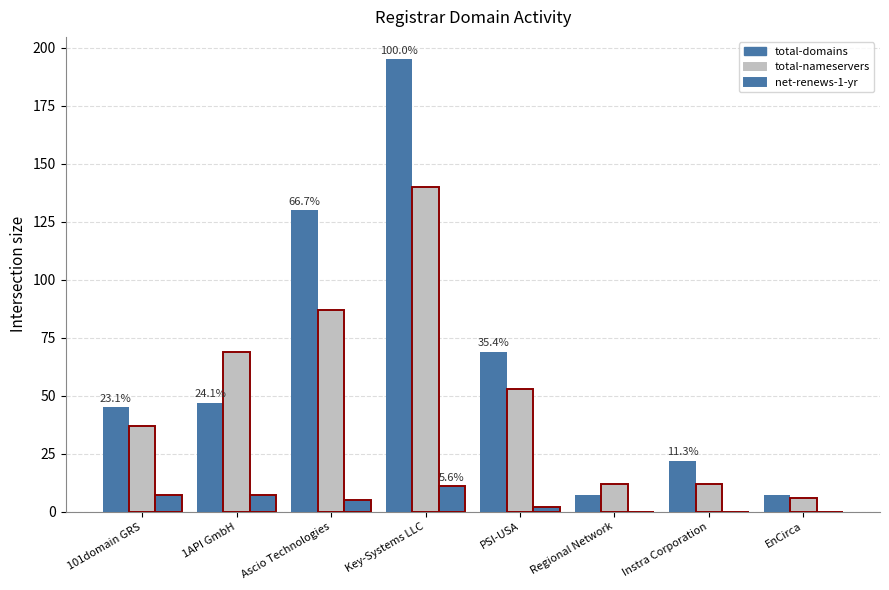

How many categories are shown in the chart?

8